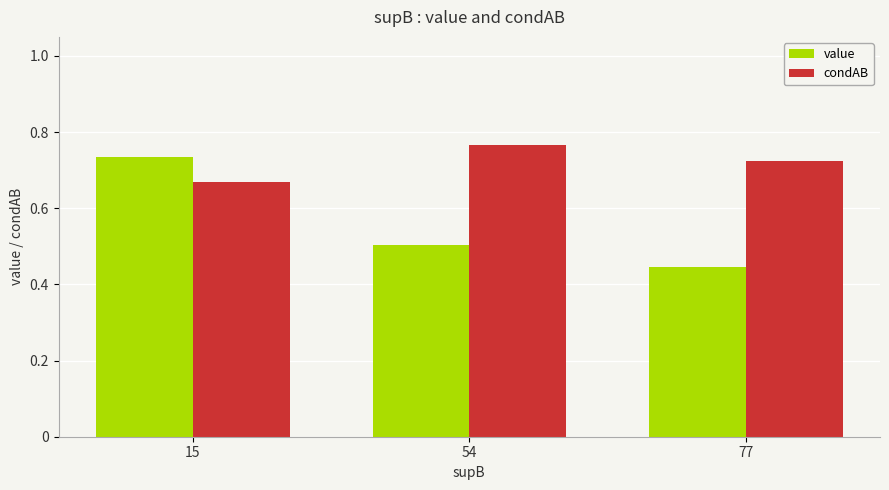

True or false: value has a value of 0.3 at 77.

False